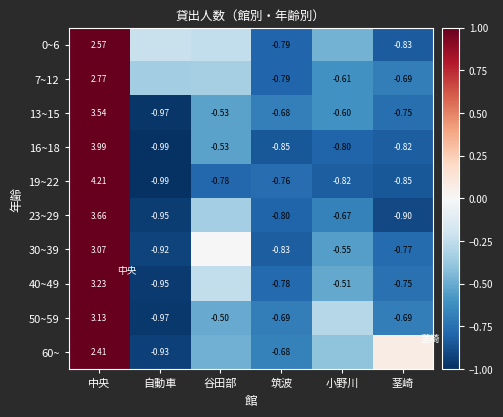

What is the maximum value shown in the chart?

4.2